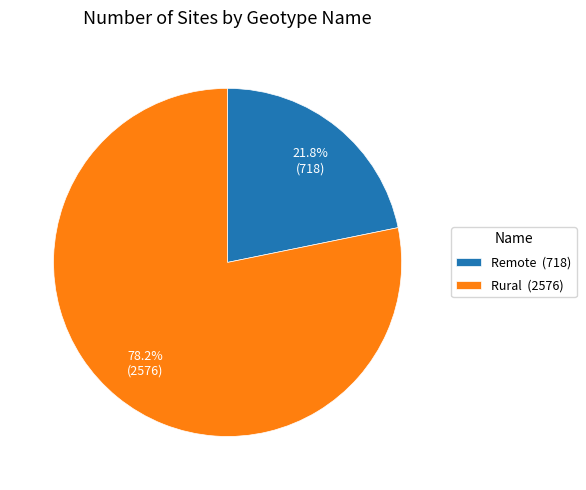

What is the largest slice in the pie chart?

Rural (2576)